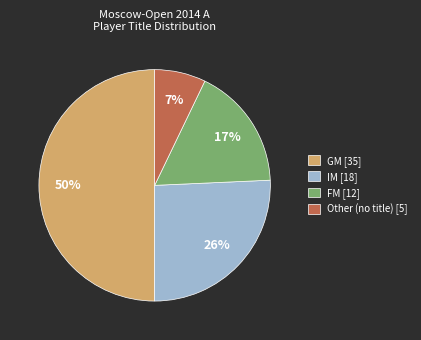

How many slices are in this pie chart?

4